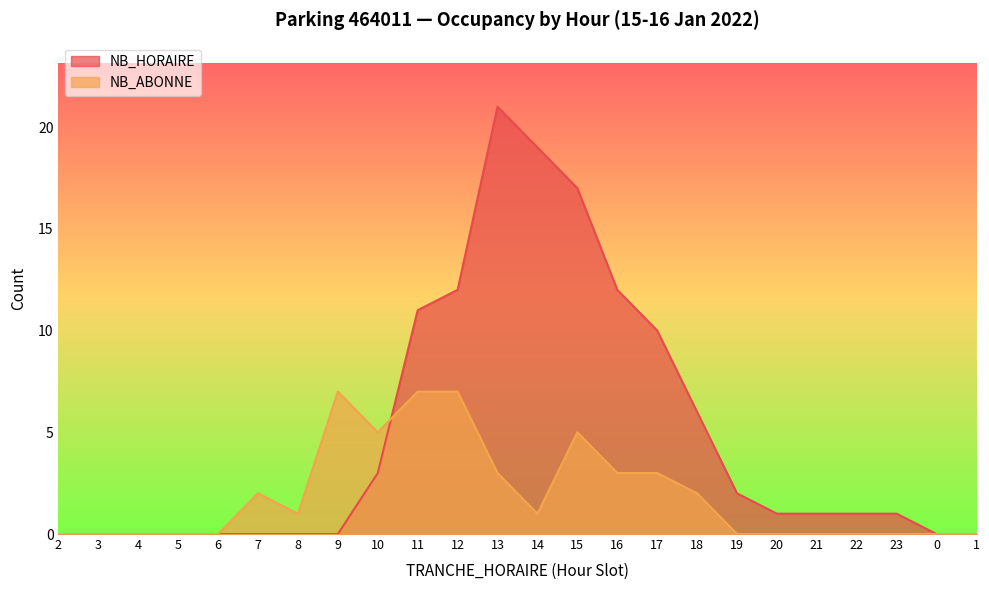

How many categories are shown in the chart?

24